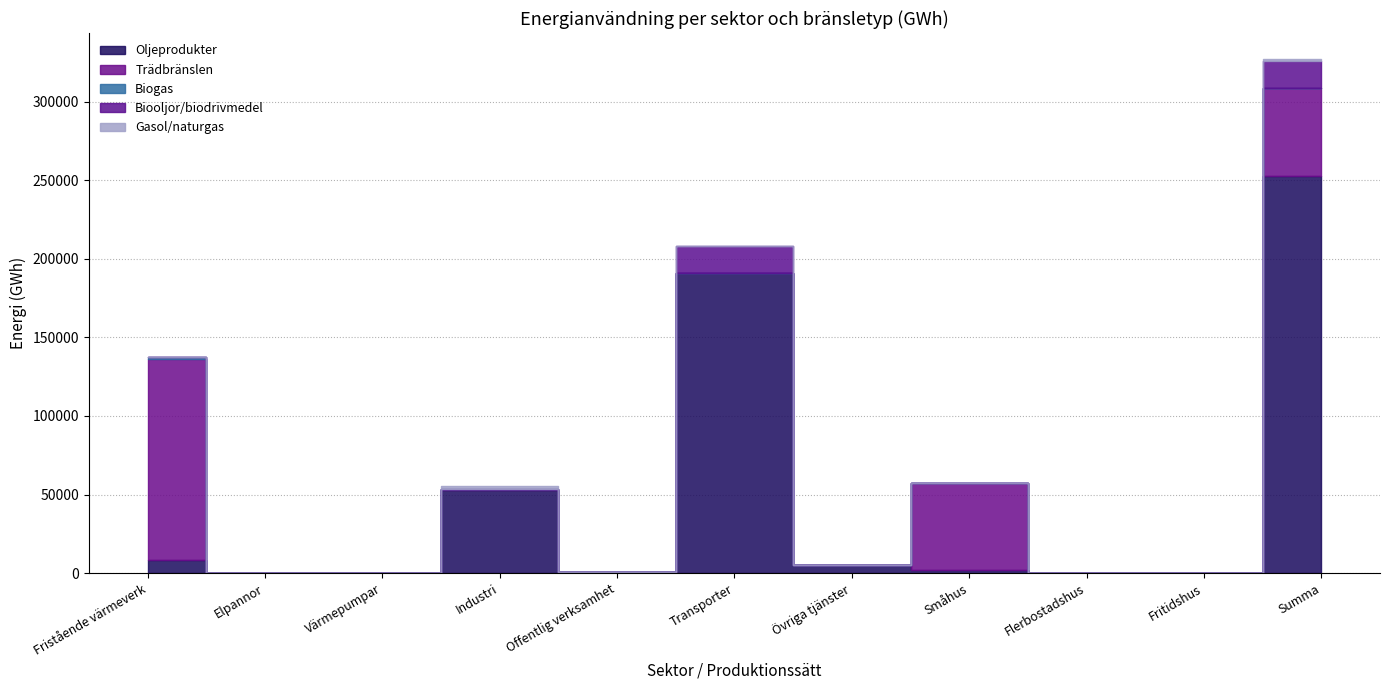

Does the chart display data point markers on the line(s)?

No